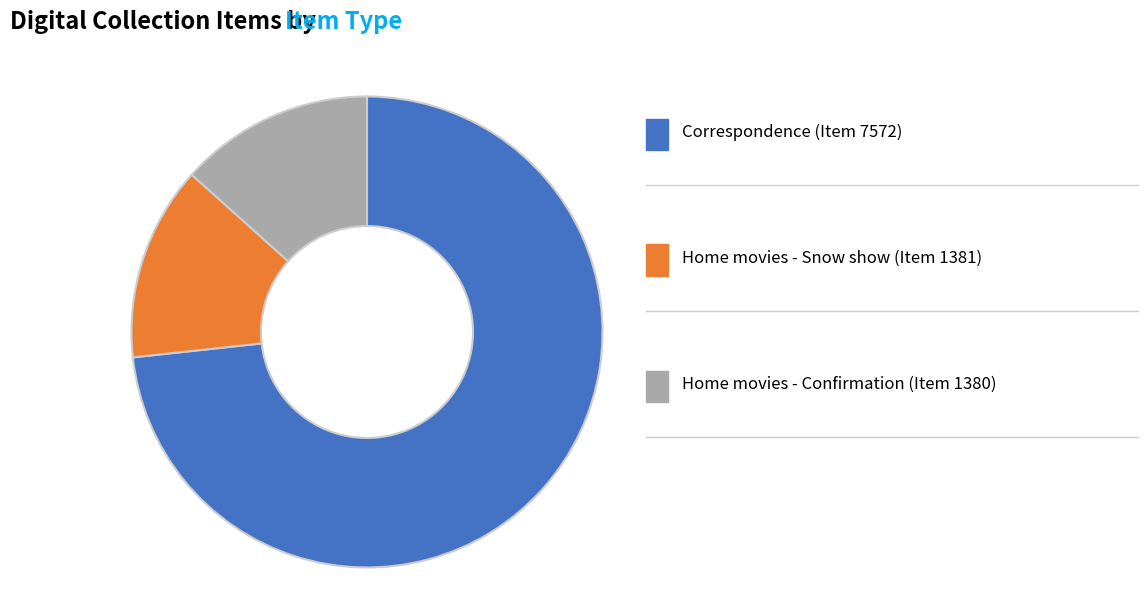

Does any single category account for the majority?

Yes